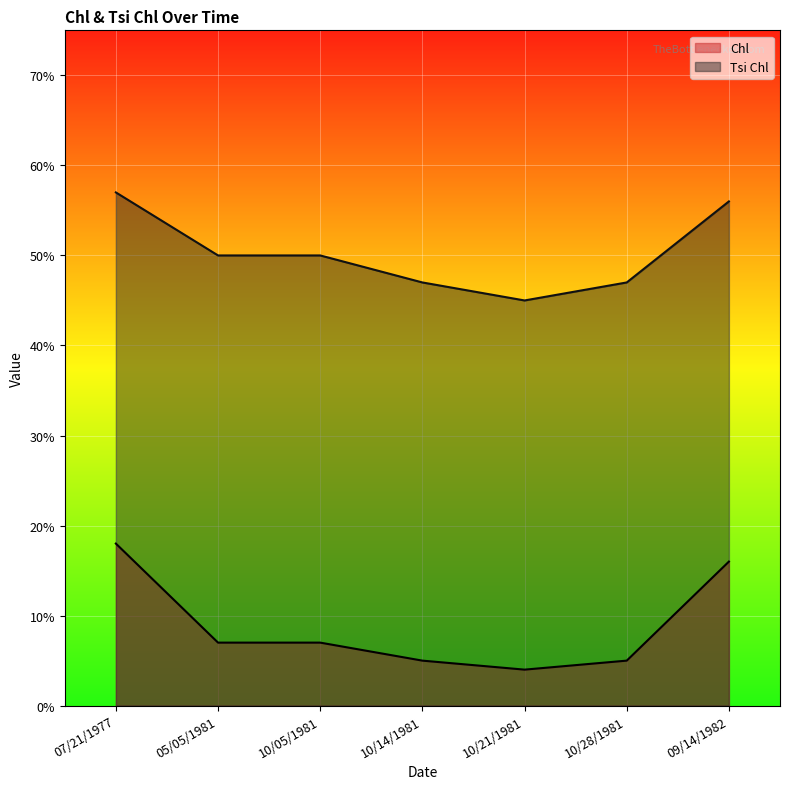

What is the maximum value shown in the chart?

57